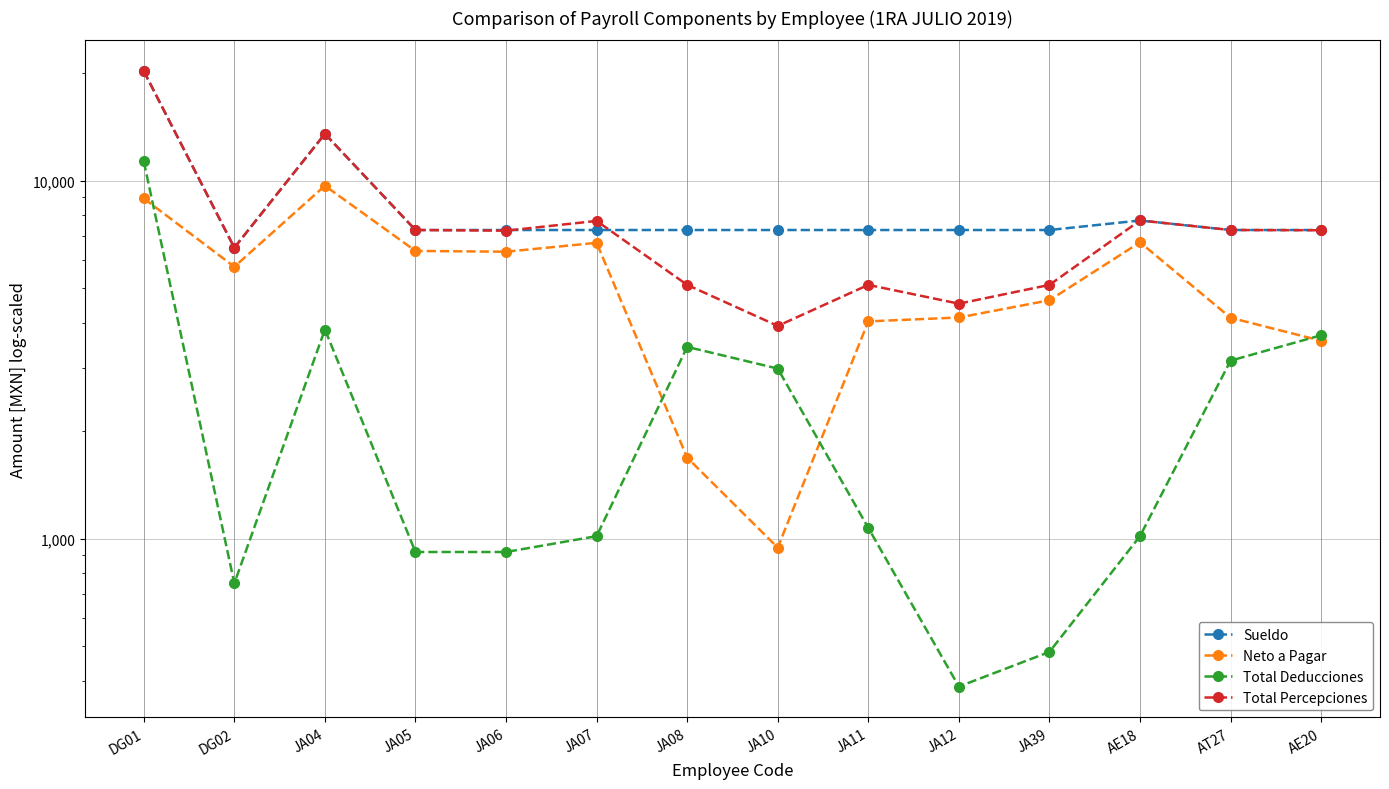

What is the total value across all series at AT27?

21842.5